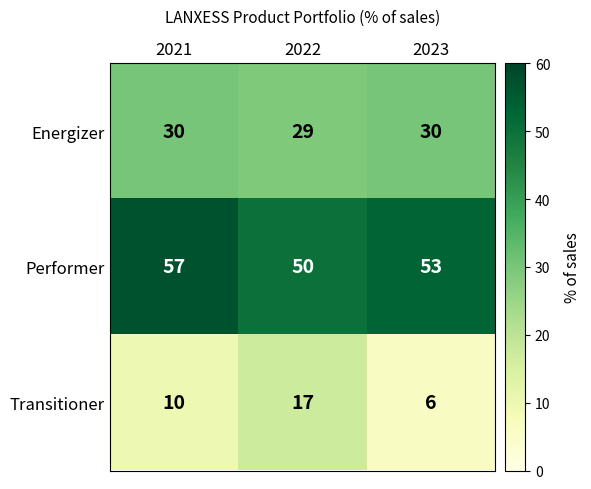

Reading left to right, transcribe all the data shown in this chart.

Energizer: 30	29	30
Performer: 57	50	53
Transitioner: 10	17	6